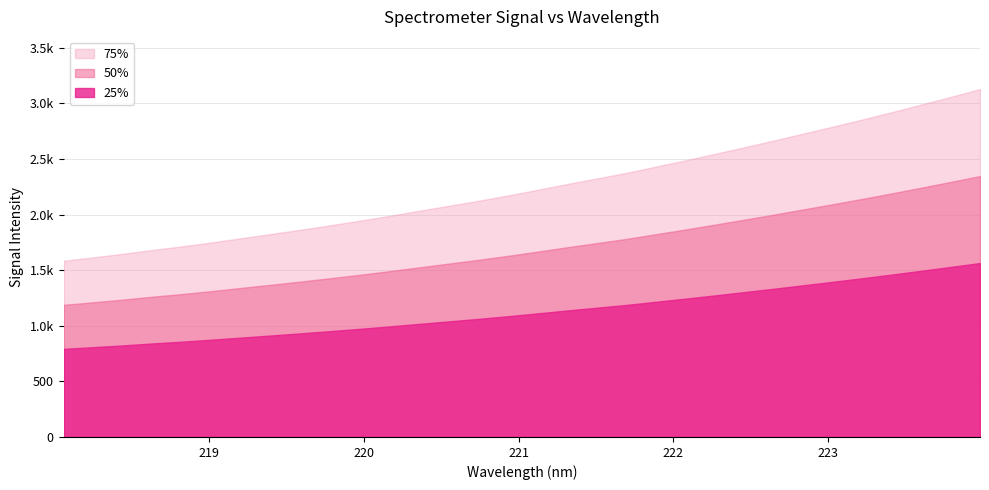

How many values in the y series exceed 2220?

16